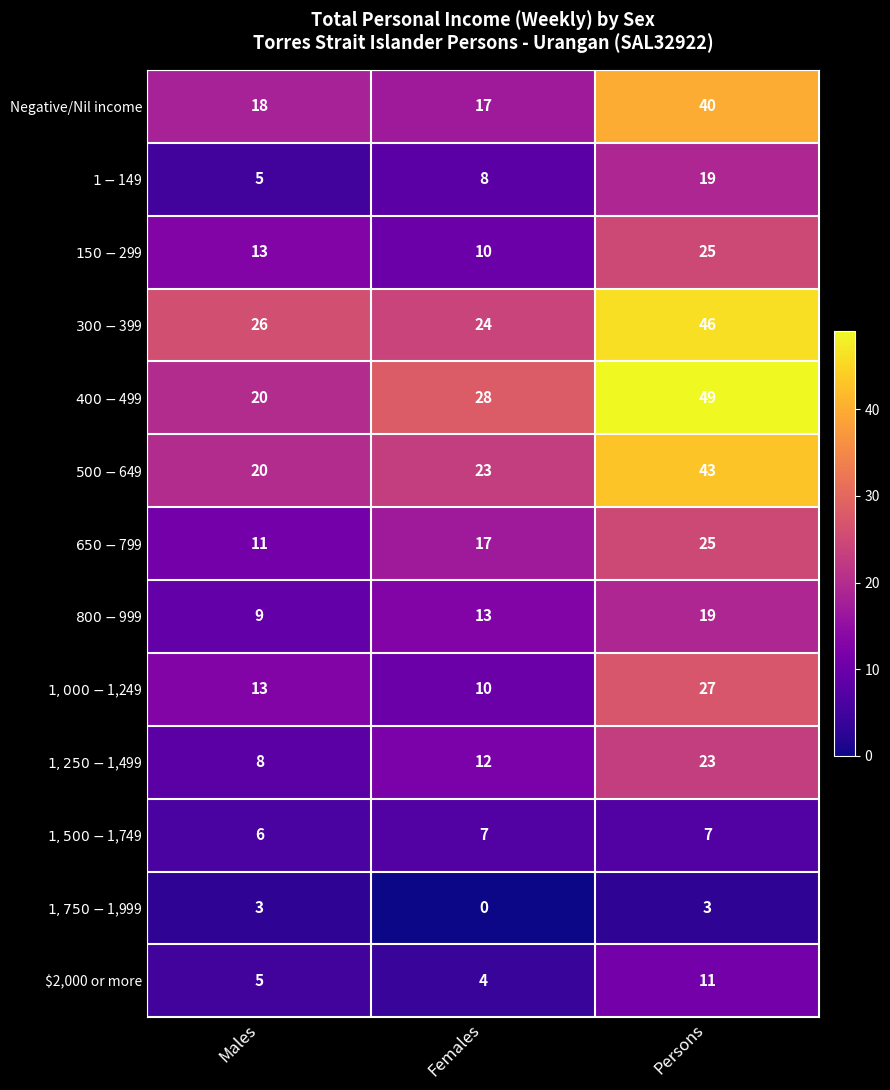

What is the maximum value shown in the chart?

49